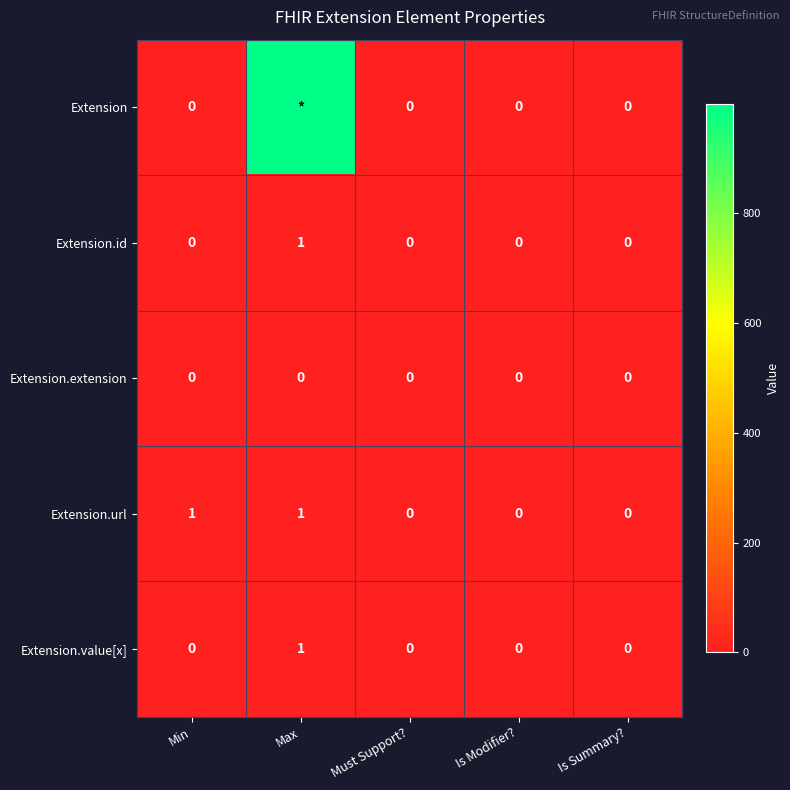

At which label does Extension.id reach its peak?

Max